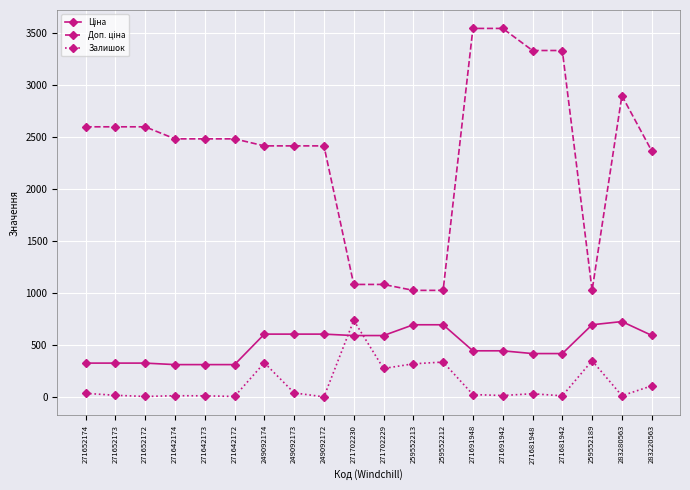

What is the highest value of the Залишок series?

736.0